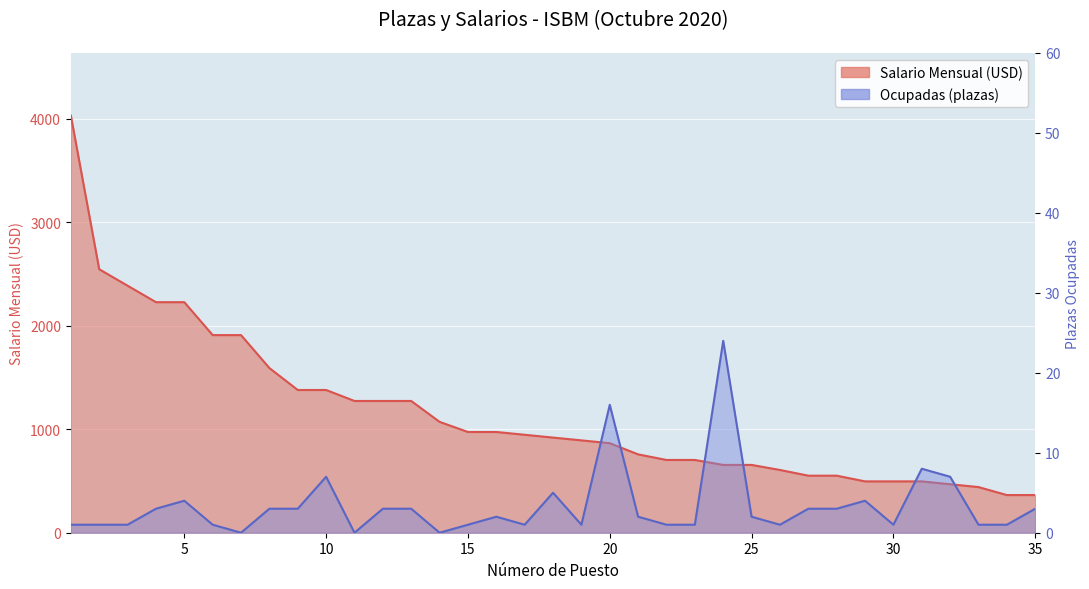

At which category does Ocupadas (plazas) reach its first local valley?

7